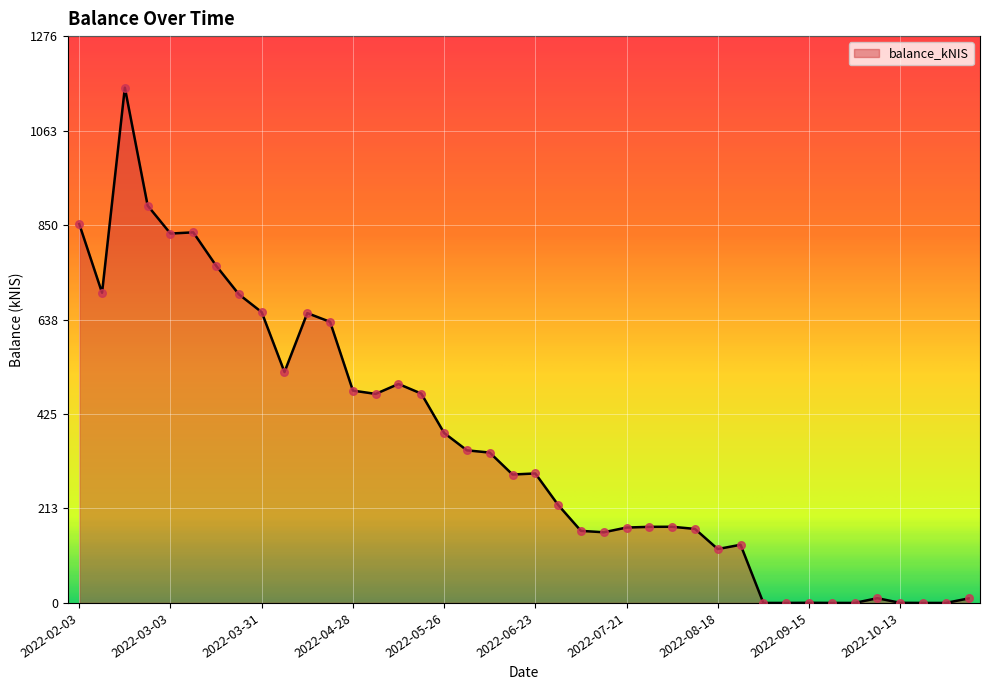

What is the maximum value shown in the chart?

1159.7